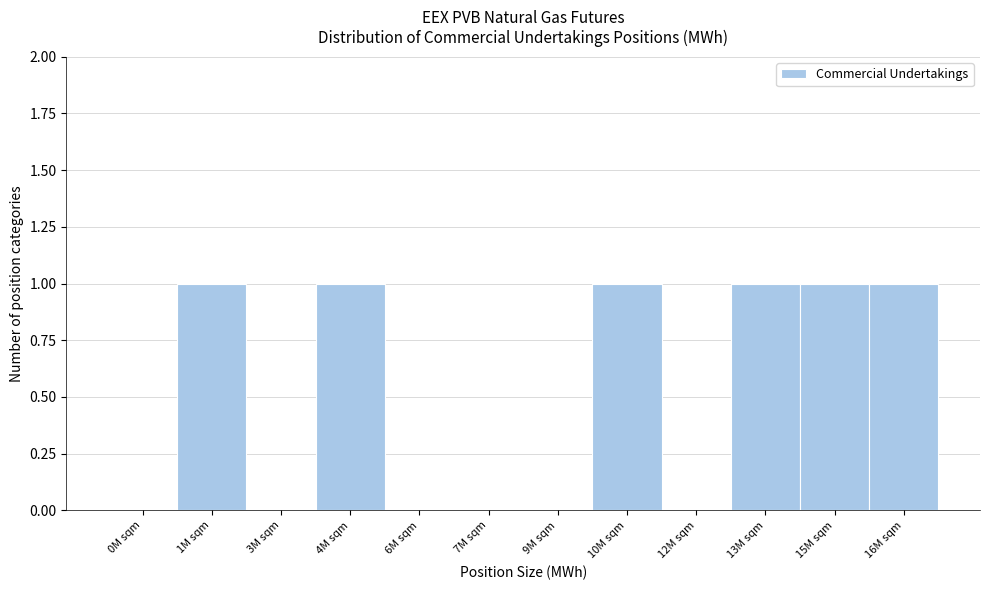

Reading left to right, what are all the values shown in this chart?

0M sqm=0	1M sqm=1	3M sqm=0	4M sqm=1	6M sqm=0	7M sqm=0	9M sqm=0	10M sqm=1	12M sqm=0	13M sqm=1	15M sqm=1	16M sqm=1